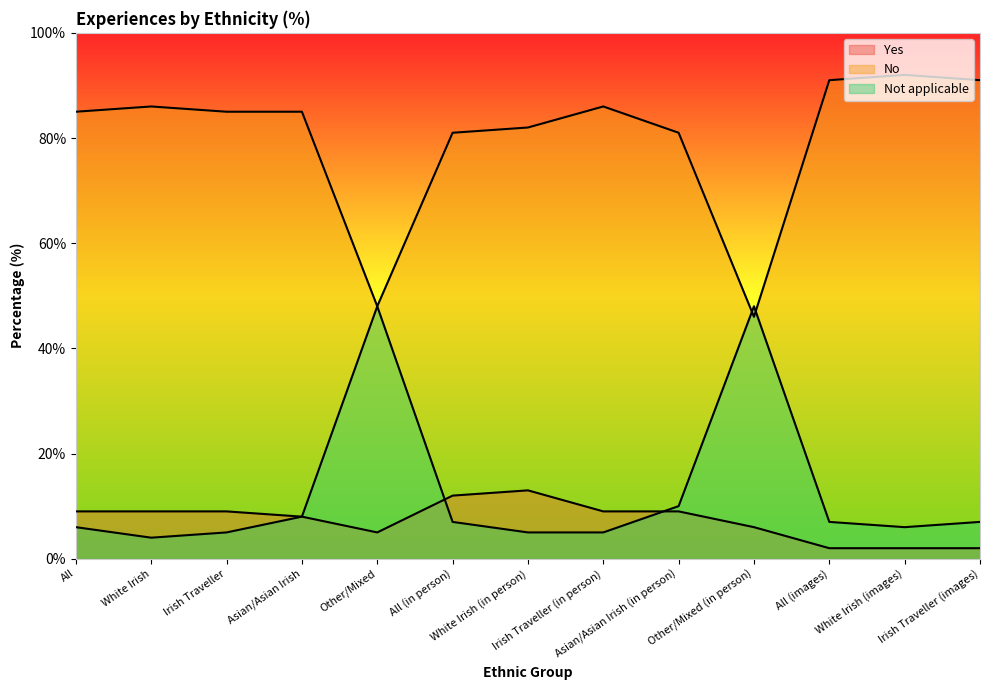

At which category is the sum across all series the highest?

Asian/Asian Irish